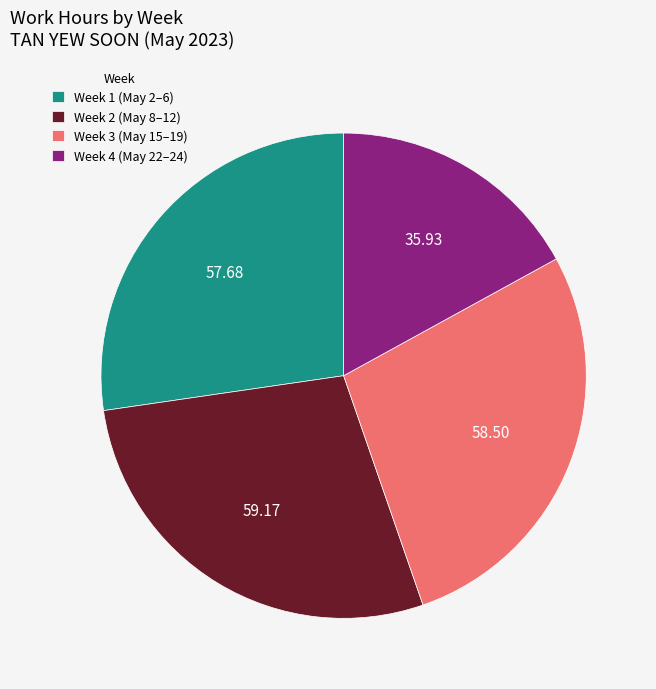

How many slices are in this pie chart?

4